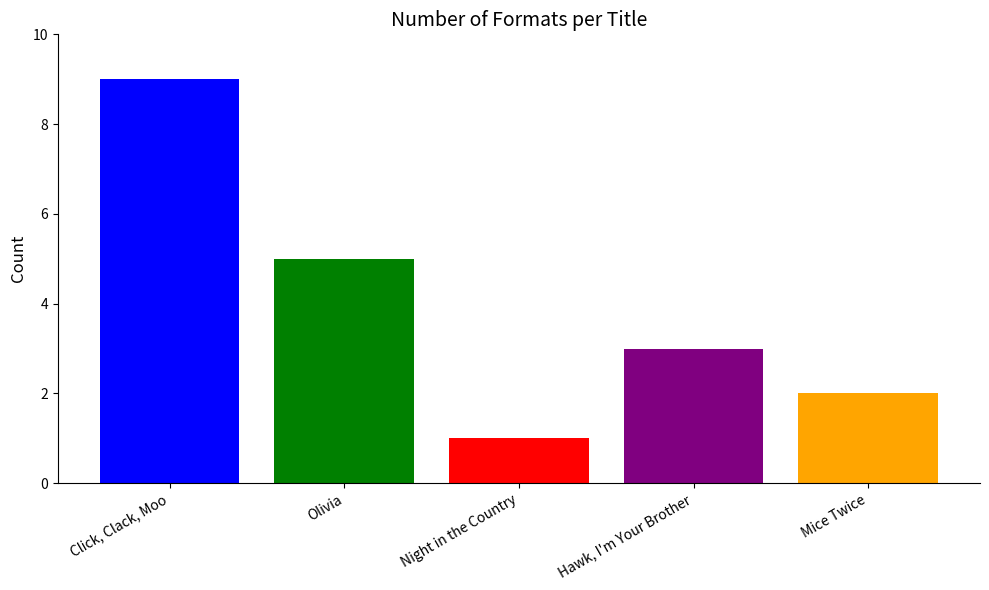

What is the greatest value displayed?

9